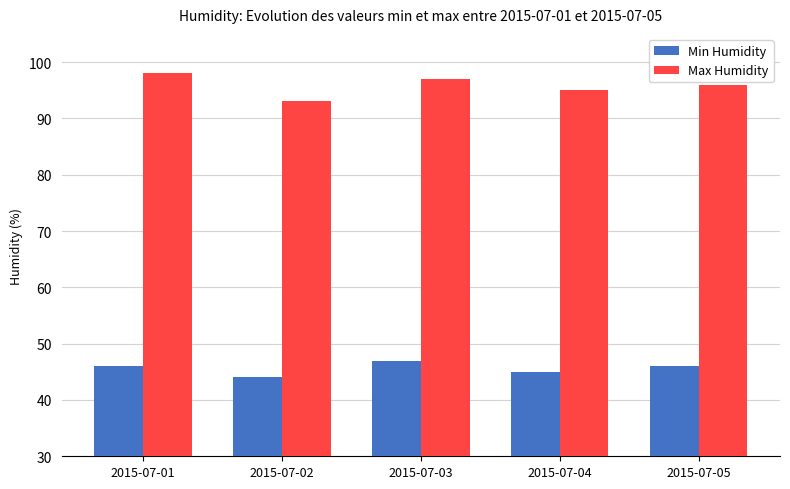

Count the Min Humidity values in the range 45 to 46.

3